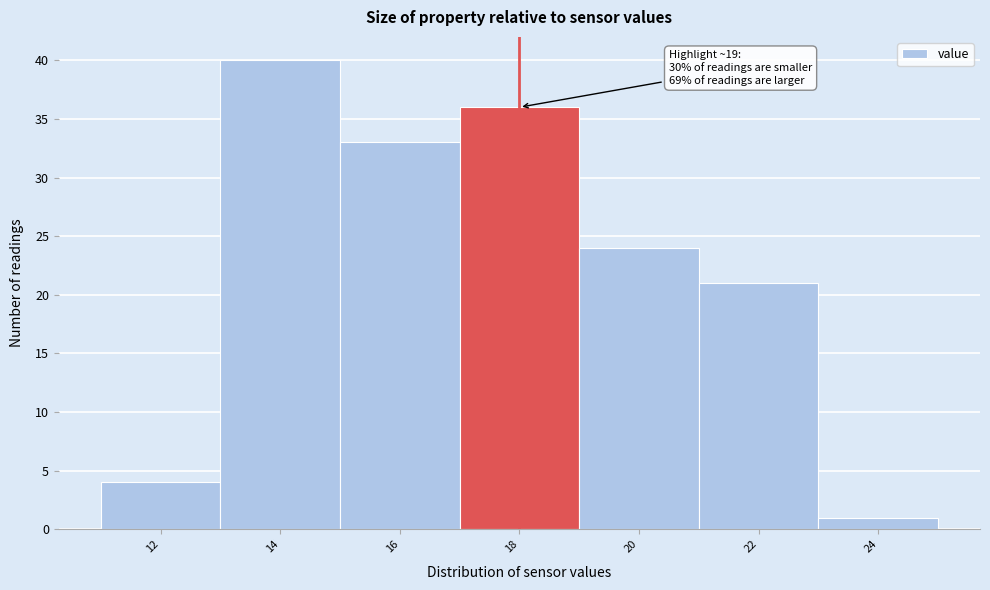

Reading left to right, what are all the values shown in this chart?

12=4	14=40	16=33	18=36	20=24	22=21	24=1